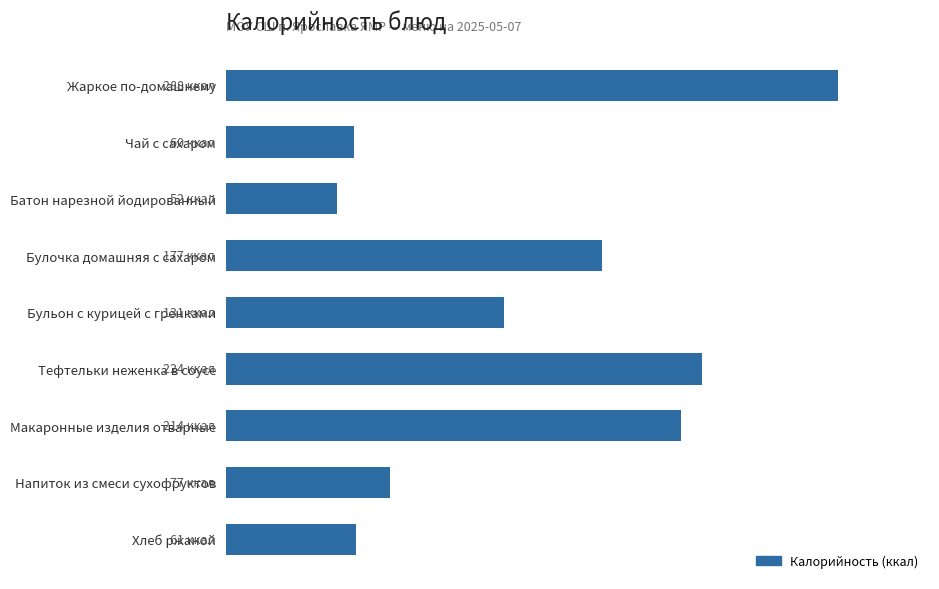

Does the chart contain any negative values?

No